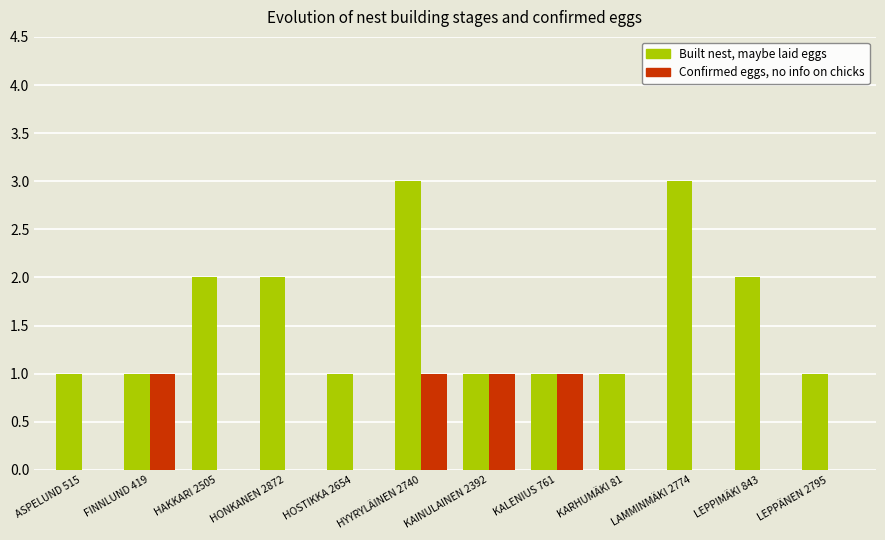

What is the greatest value displayed?

3